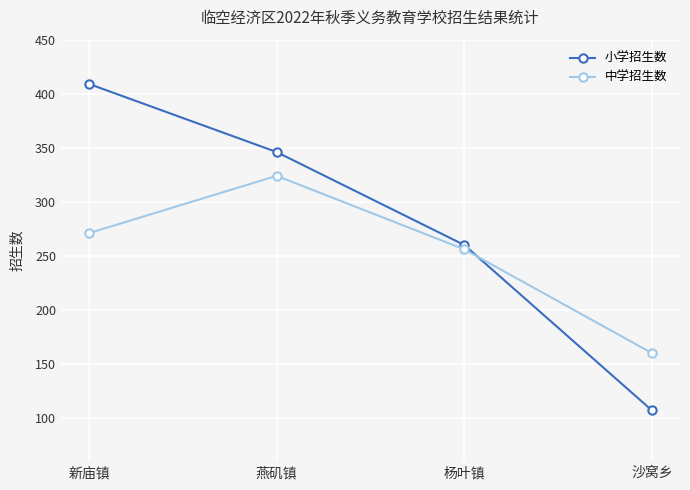

At how many categories does at least one series exceed 246?

3